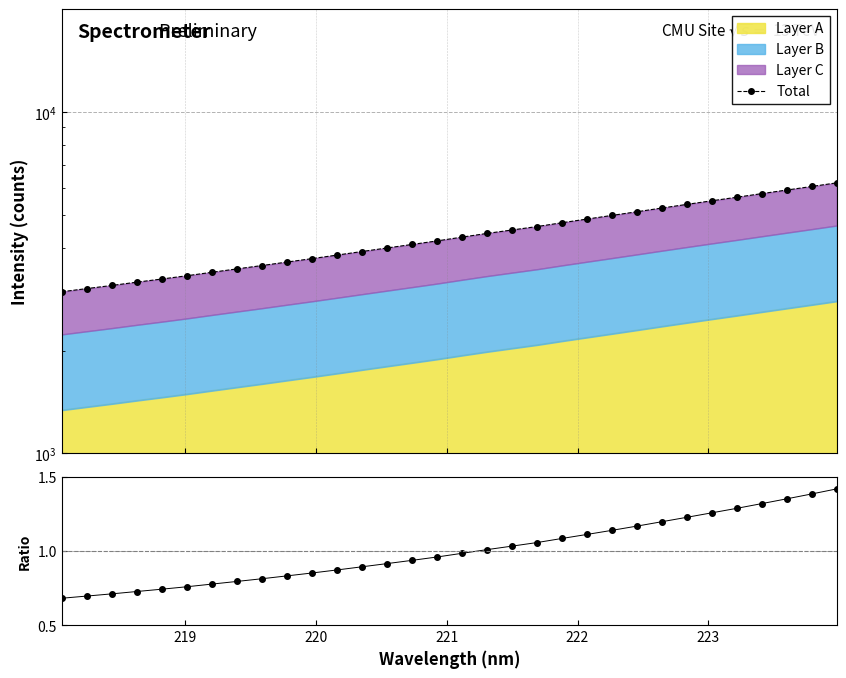

True or false: Ratio has more than 2 points higher than both neighbors.

False